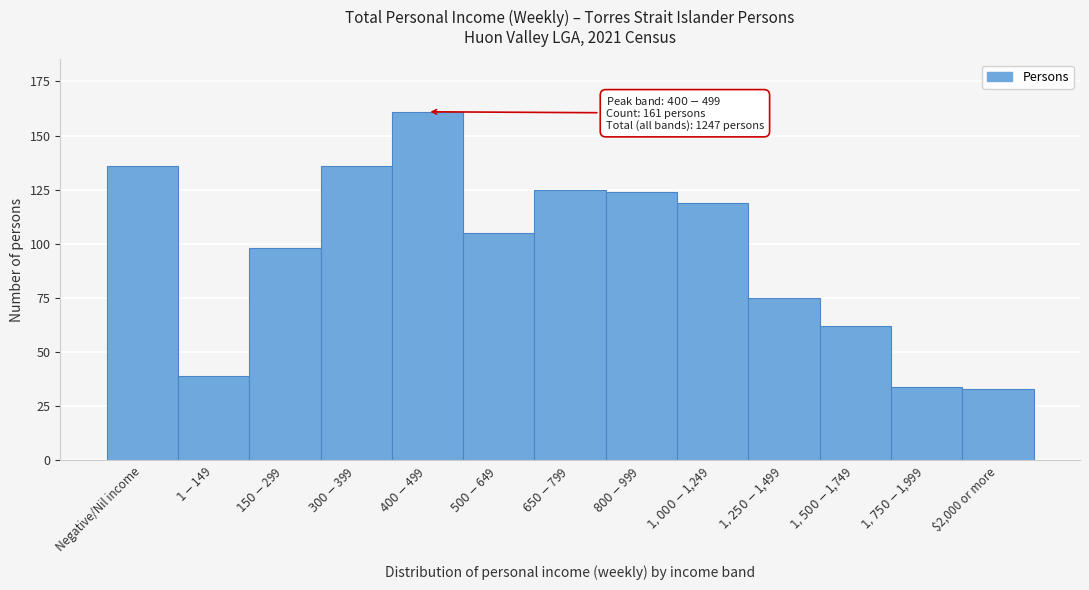

Reading right to left, transcribe all the data shown in this chart.

33	34	62	75	119	124	125	105	161	136	98	39	136